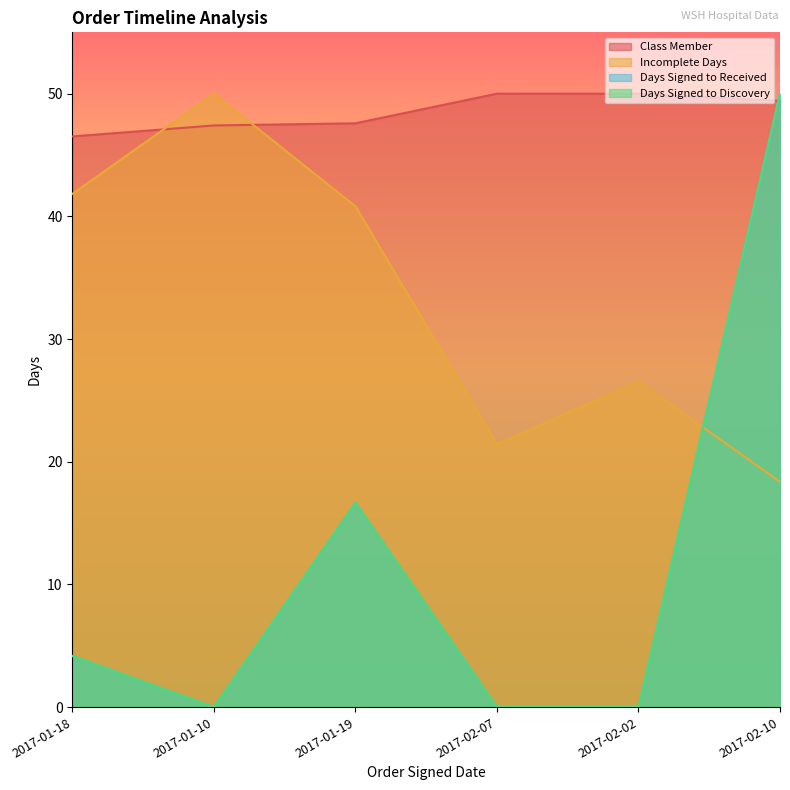

What is the sum of all Class Member values?

290.9